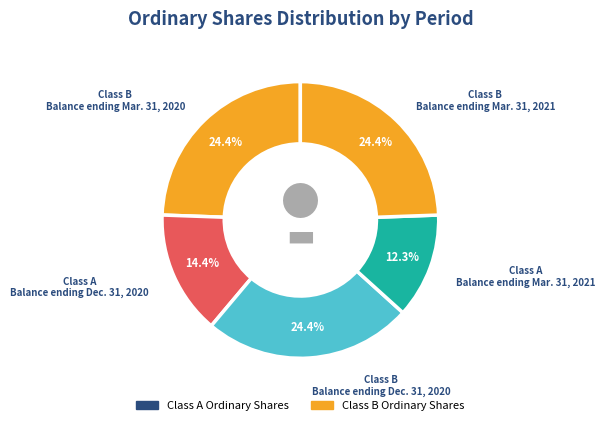

How many slices are in this pie chart?

5